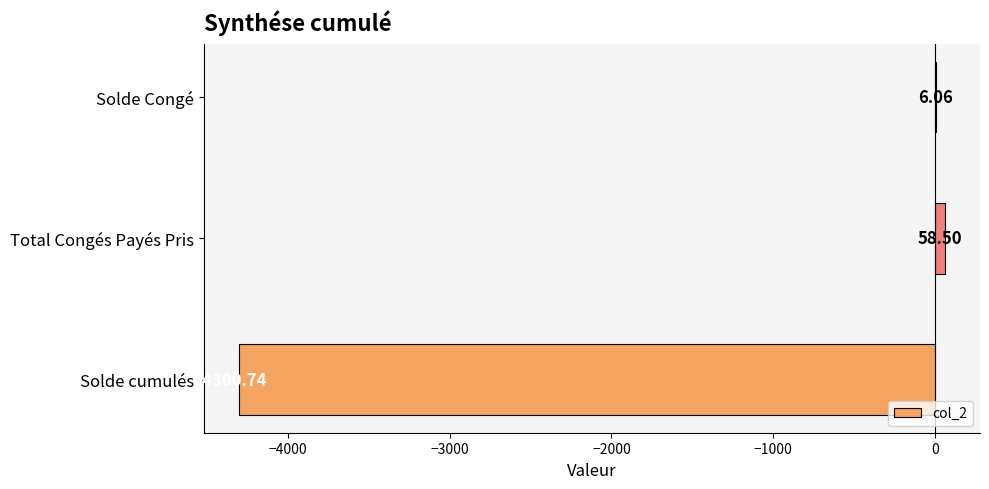

Are the bars horizontal?

Yes